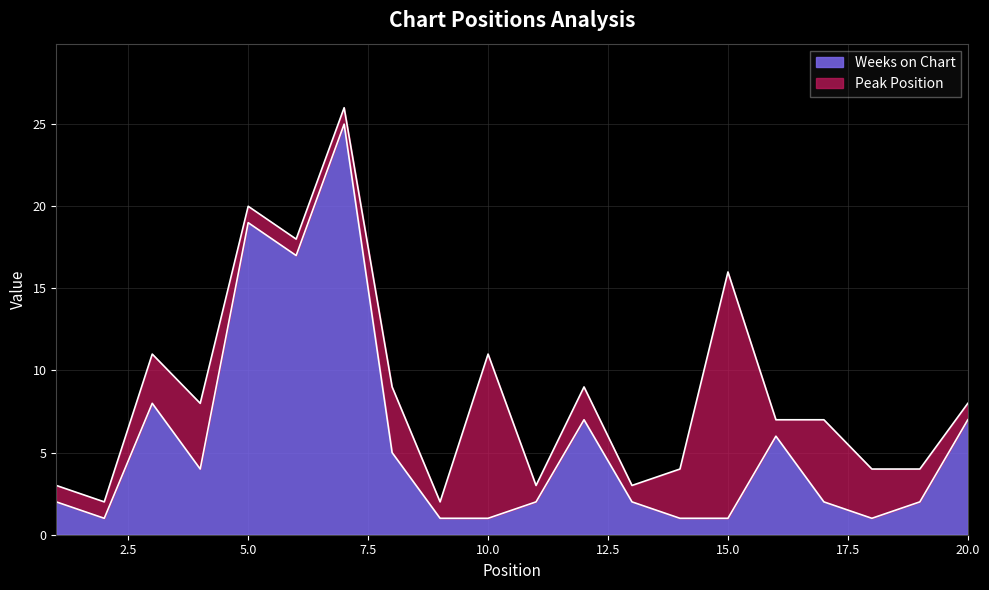

Rank the categories by value from highest to lowest.

7, 5, 6, 3, 12, 20, 16, 8, 4, 1, 11, 13, 17, 19, 2, 9, 10, 14, 15, 18